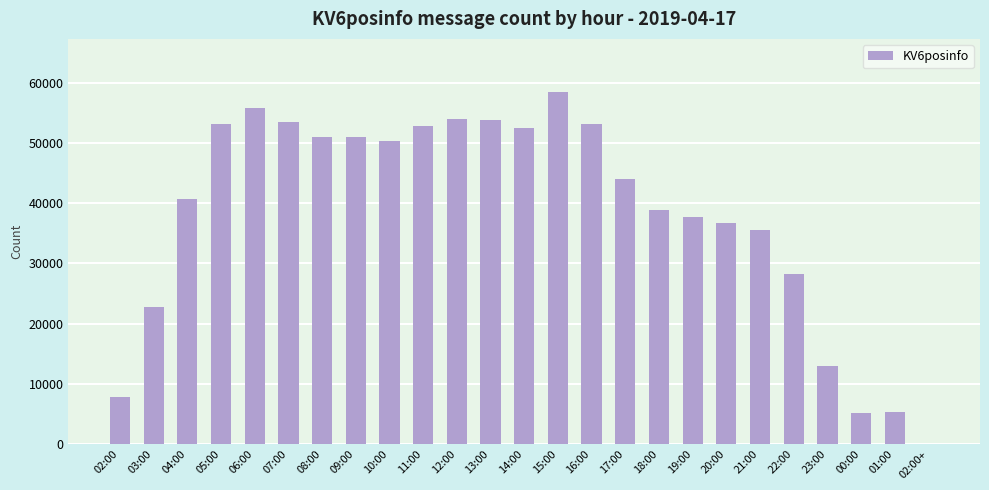

Where is the data nearest to the value 29253?

22:00